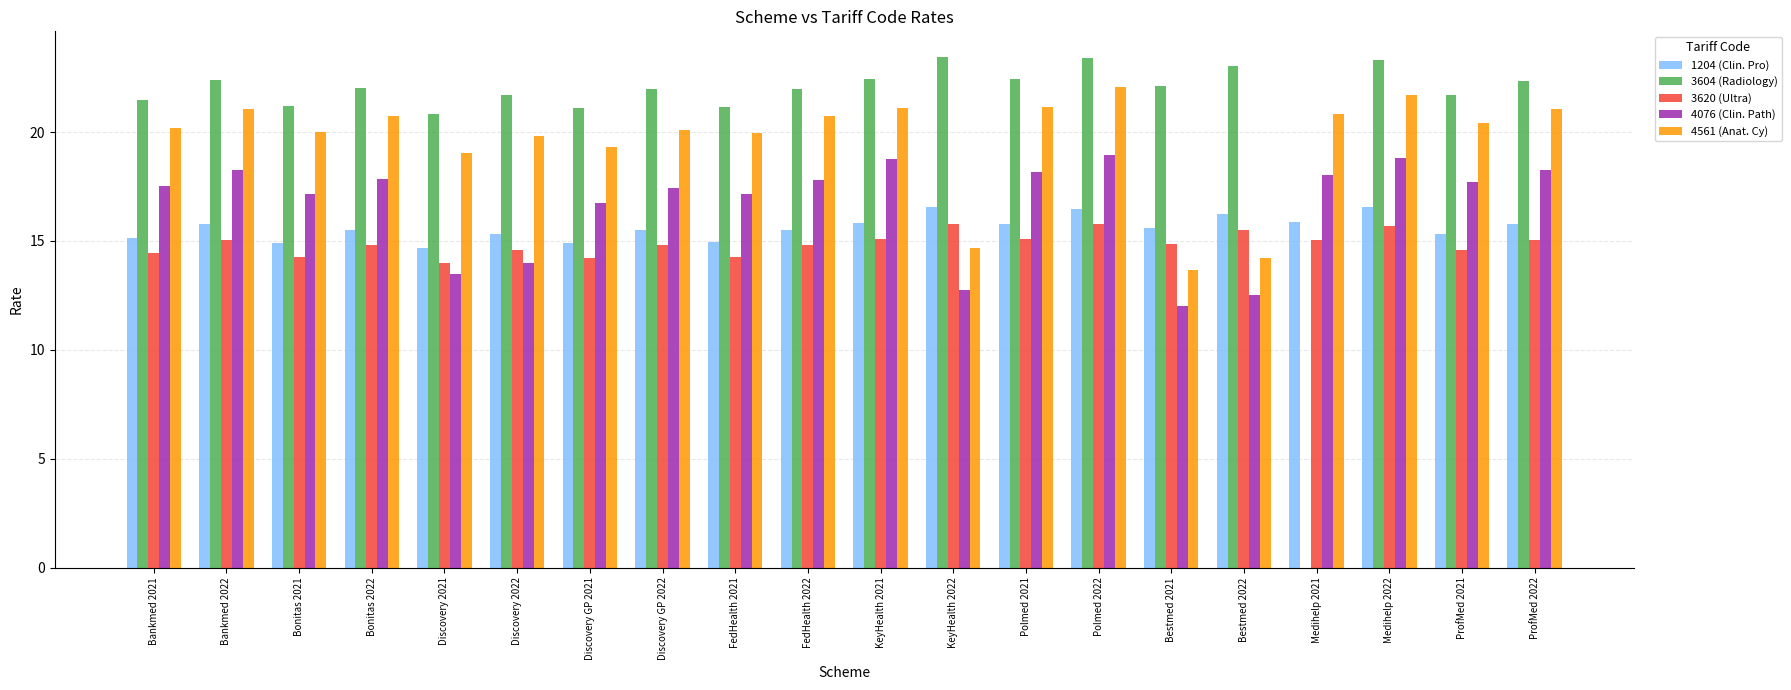

What is the difference between the 1204 (Clin. Pro) values at Bankmed 2021 and KeyHealth 2021?

0.7